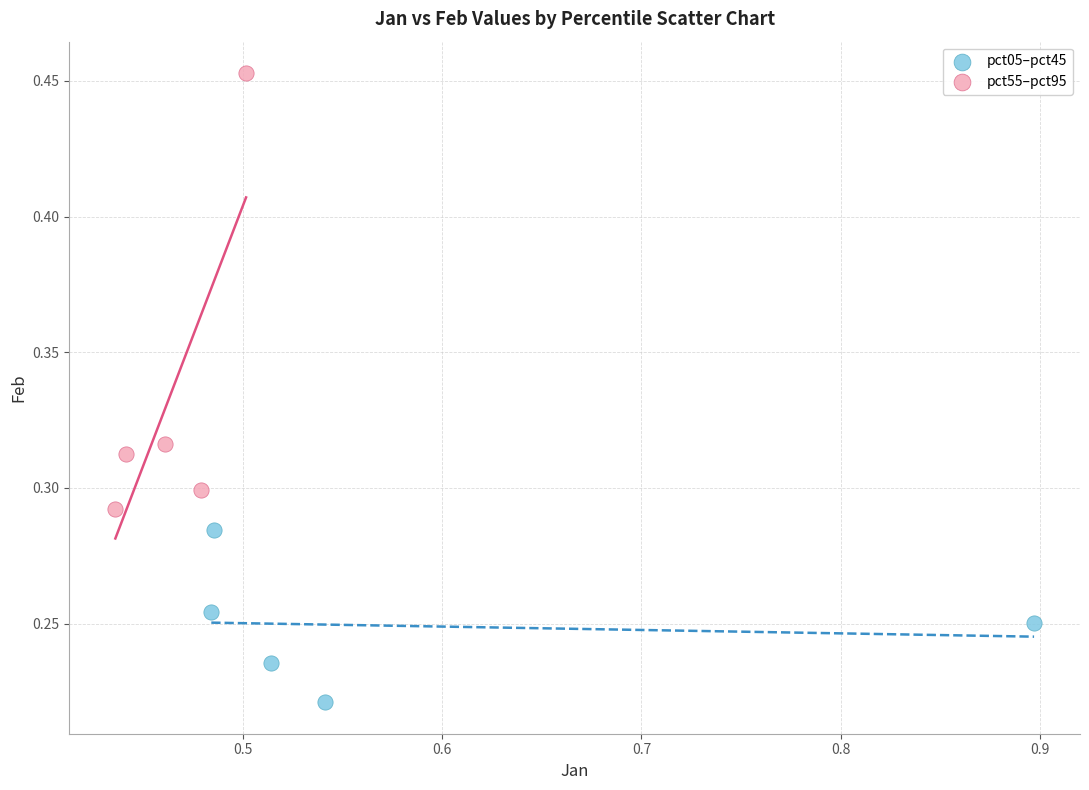

Which series has the largest Y range (max minus min)?

pct55–pct95